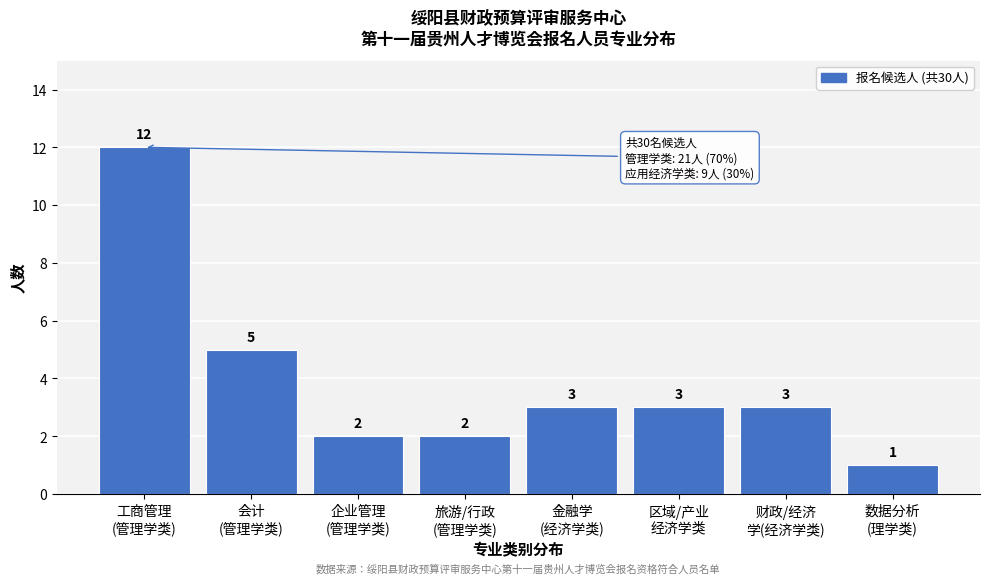

Reading left to right, transcribe all the data shown in this chart.

12	5	2	2	3	3	3	1